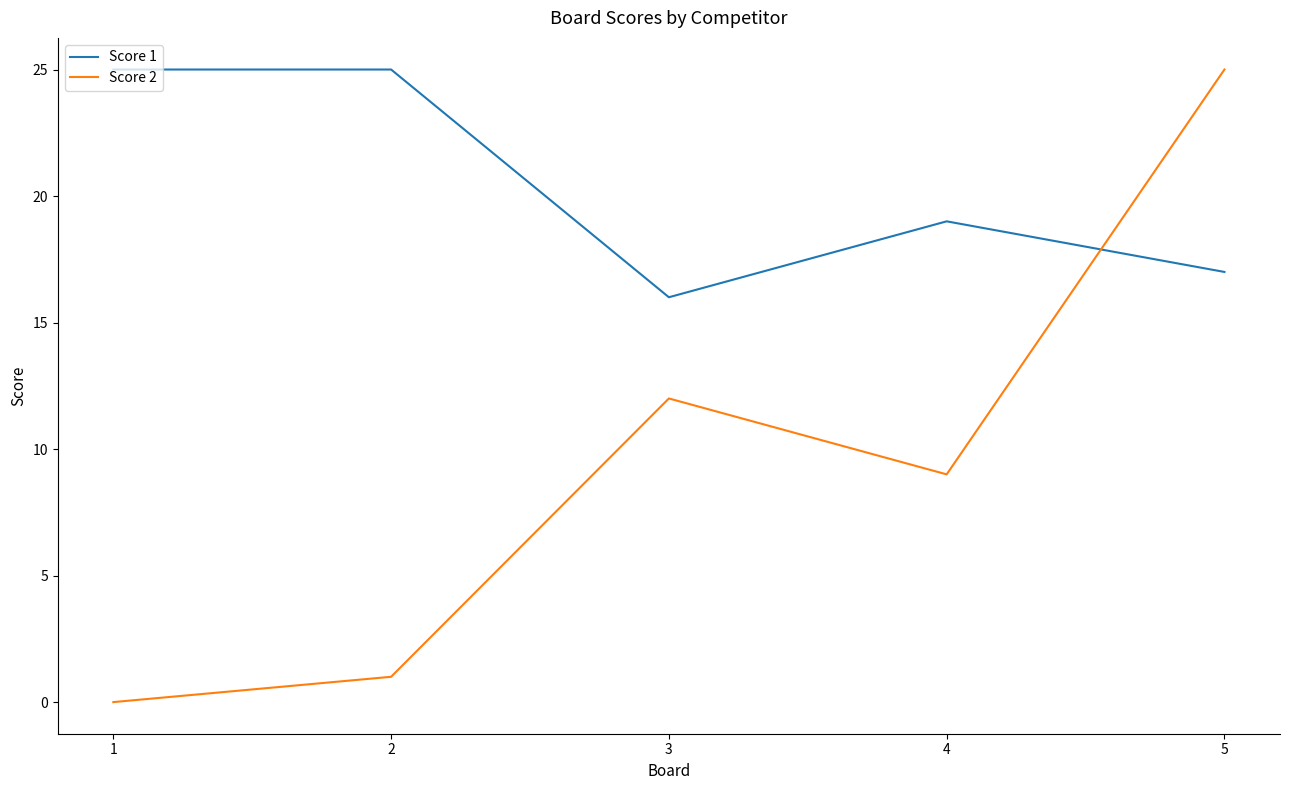

What value does the Score 1 series have at 3?

16